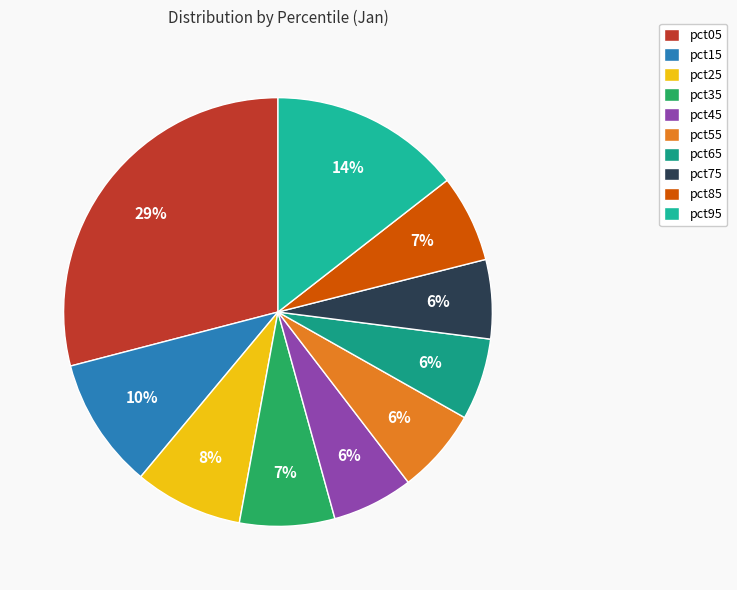

The pct95 slice represents 28% of the pie. True or false?

False